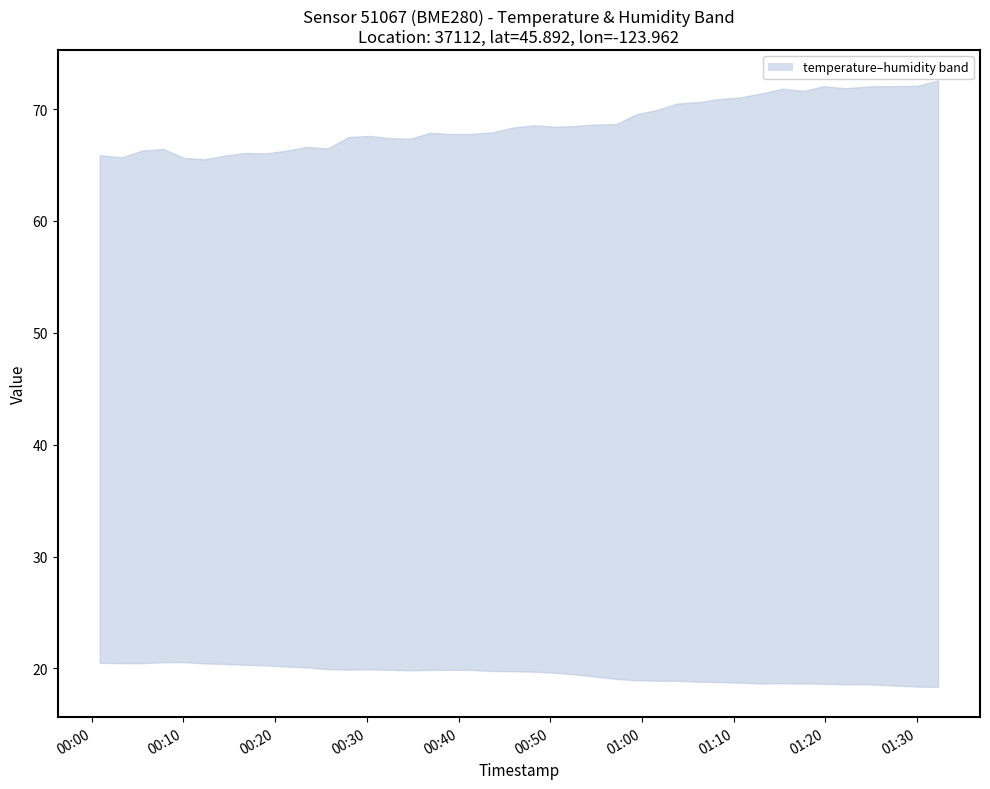

How many values in the temperature series are below 19?

14